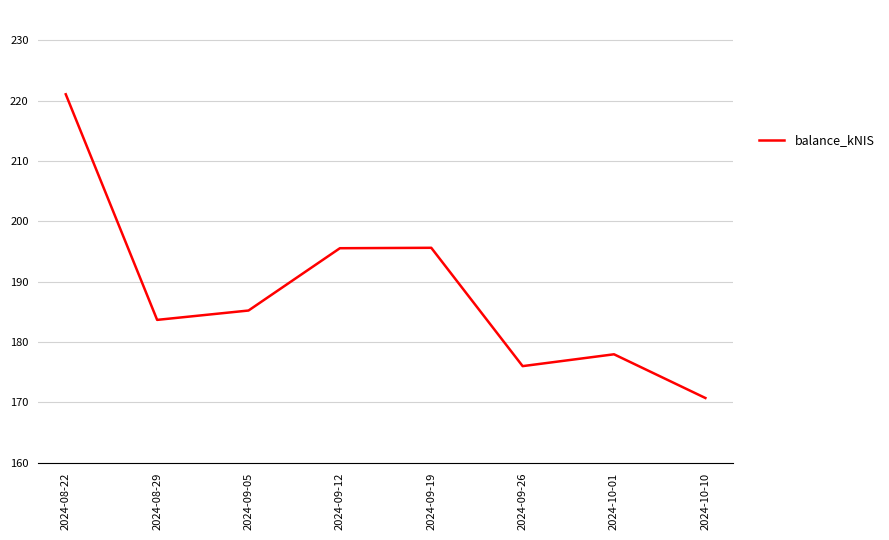

True or false: the data shows 221.0 at 2024-08-22.

True